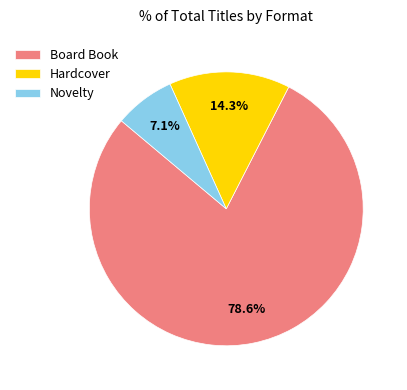

True or false: Novelty accounts for 17% of the total.

False